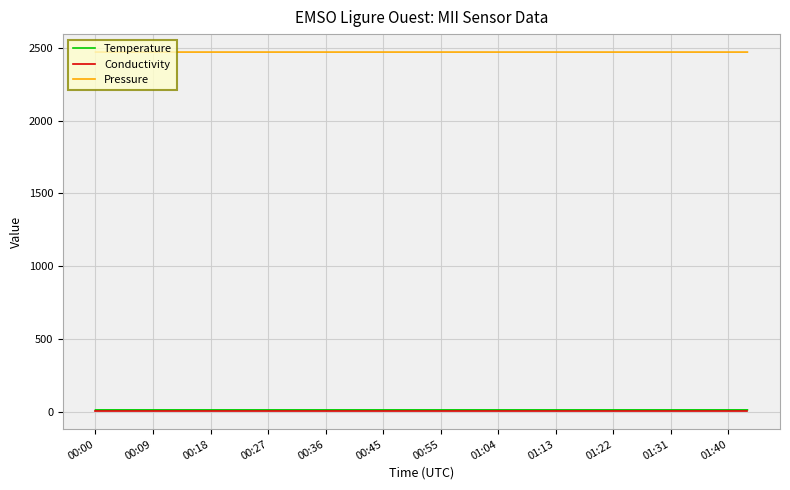

True or false: Conductivity and Pressure cross at least once.

False